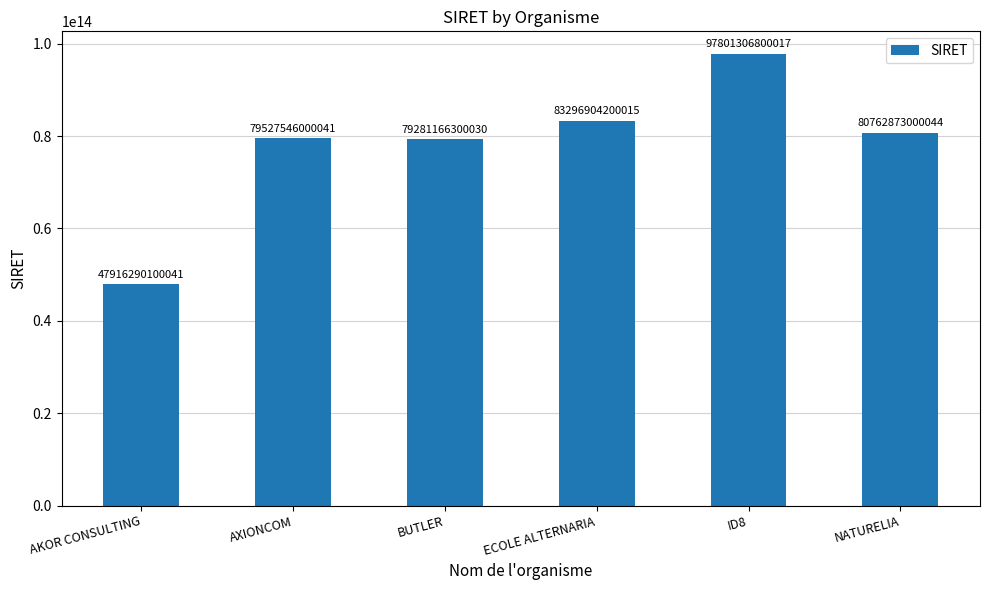

Where is the data nearest to the value 72858798450029?

BUTLER